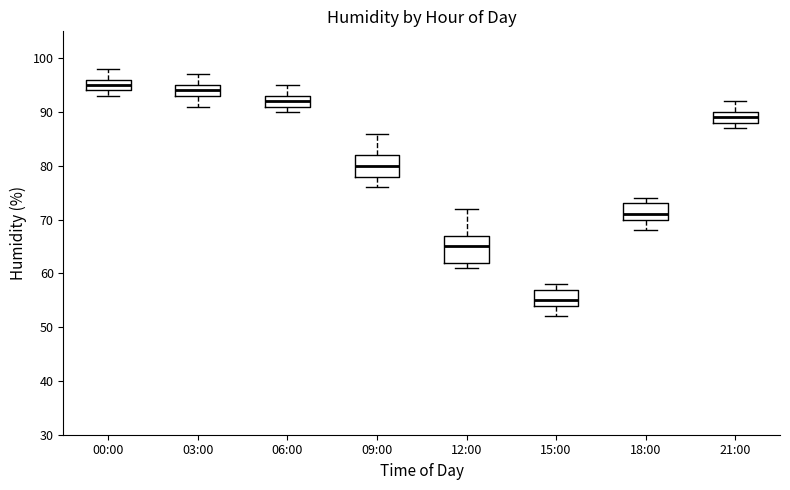

Which box has the lowest median line?

15:00